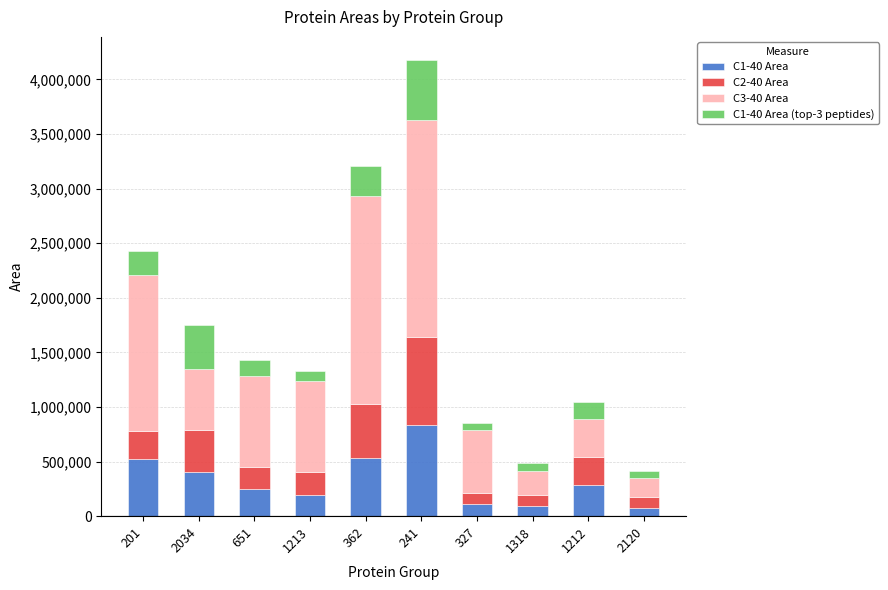

At which category is the sum across all series the highest?

241